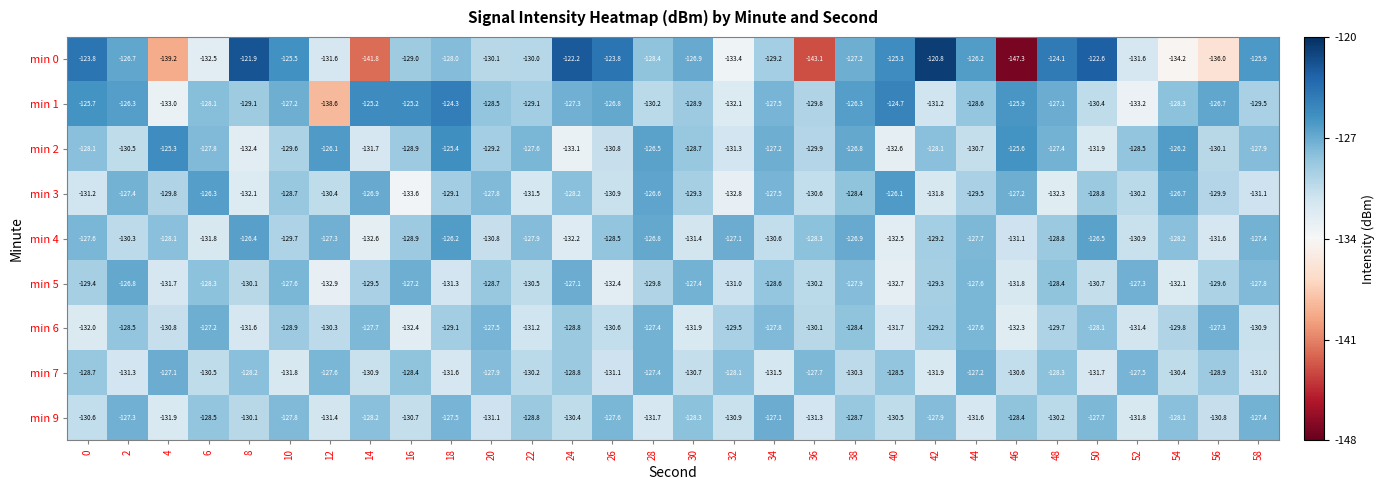

Rank the series at 50 from lowest to highest value.

min 2, min 7, min 5, min 1, min 3, min 6, min 9, min 4, min 0